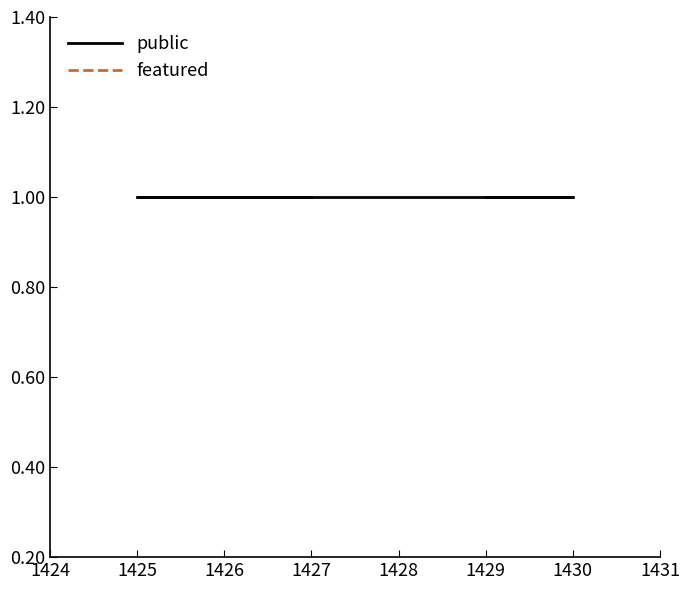

True or false: public and featured intersect in this chart.

False